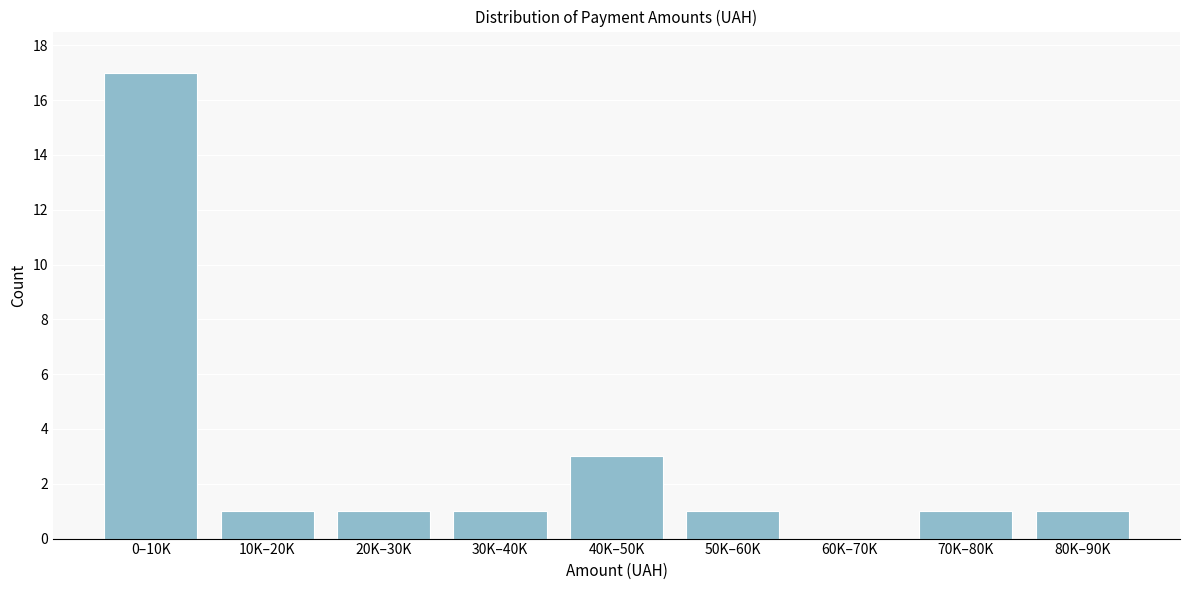

Reading left to right, transcribe all the data shown in this chart.

0–10K=17	10K–20K=1	20K–30K=1	30K–40K=1	40K–50K=3	50K–60K=1	60K–70K=0	70K–80K=1	80K–90K=1